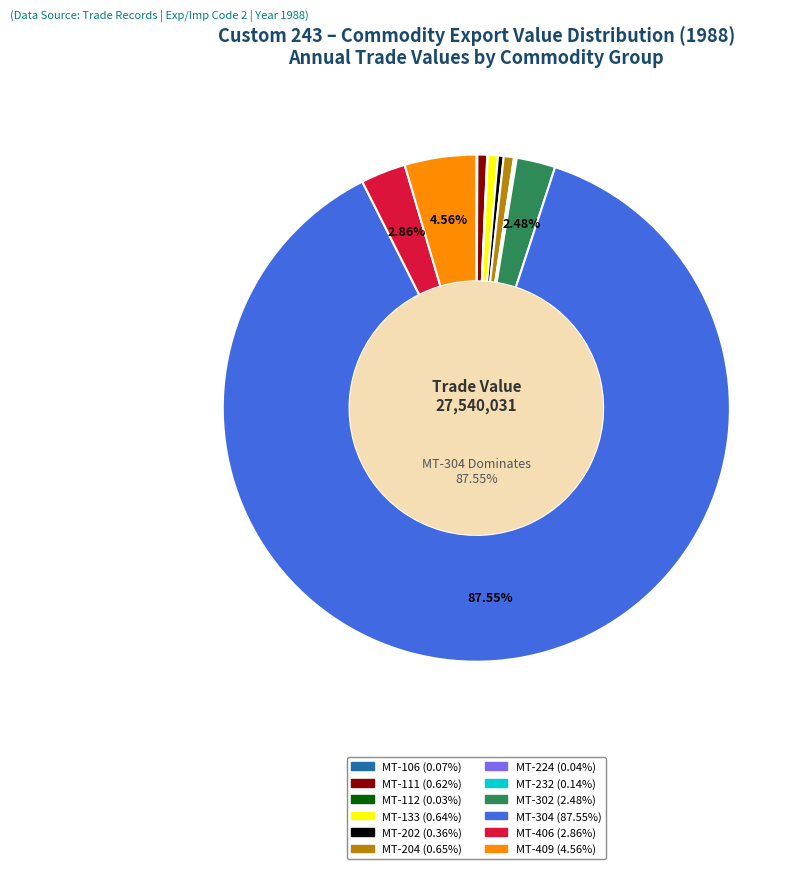

Is there any slice that represents more than half of the pie?

Yes